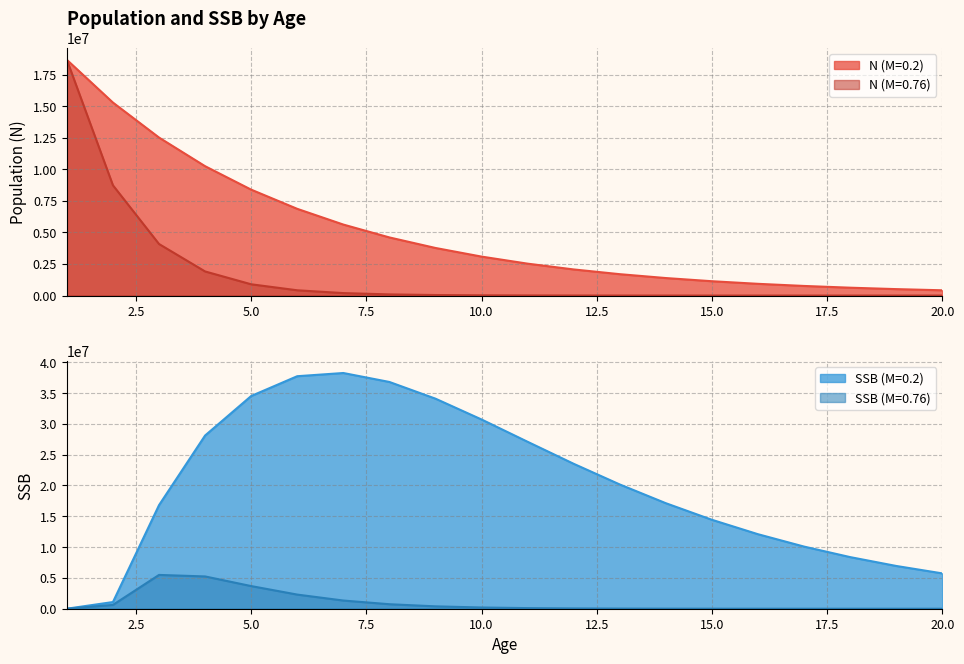

Where is N (M=0.76) nearest to the value 9345455?

2